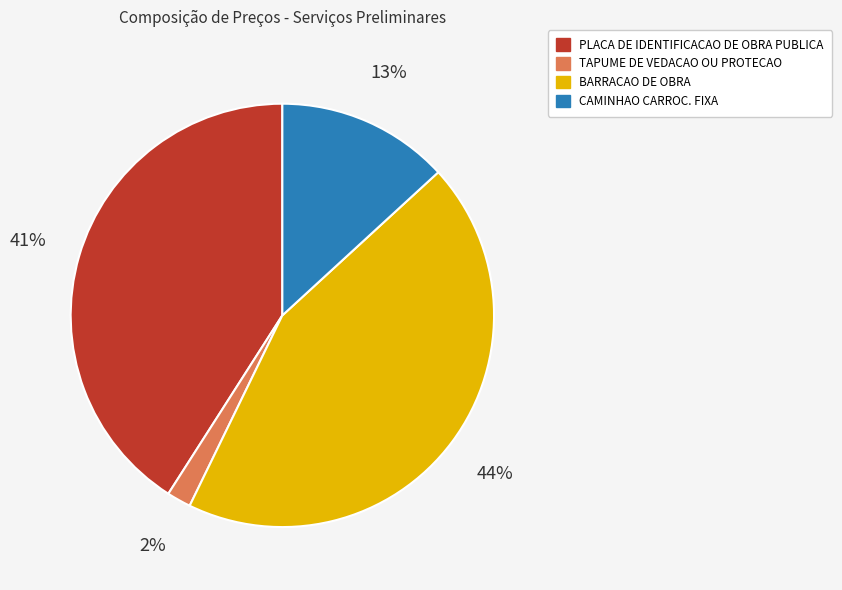

Is the sum of PLACA DE IDENTIFICACAO DE OBRA PUBLICA and TAPUME DE VEDACAO OU PROTECAO greater than half?

No